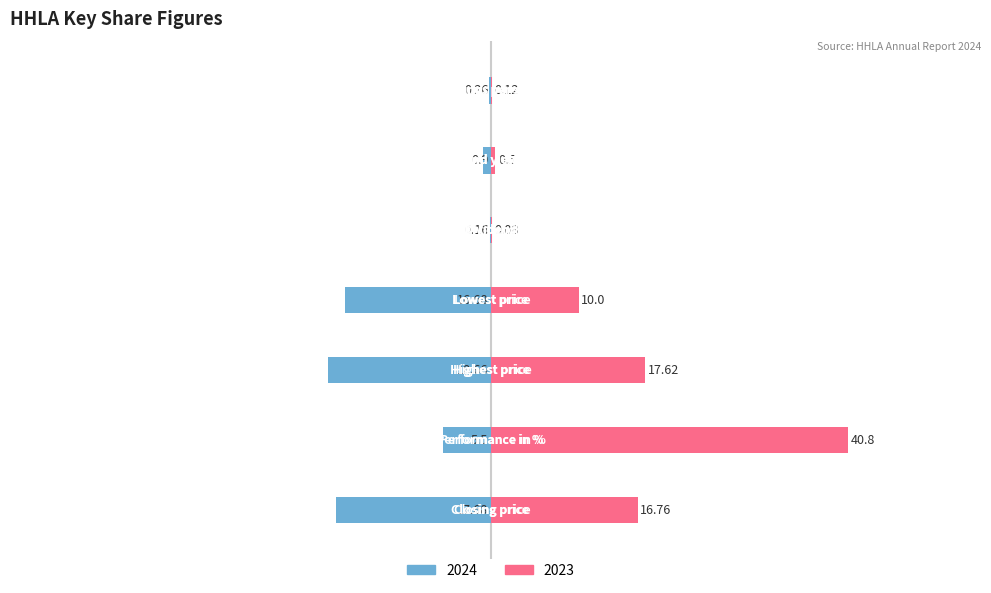

Which category has the lowest value in the 2023 series?

Dividend